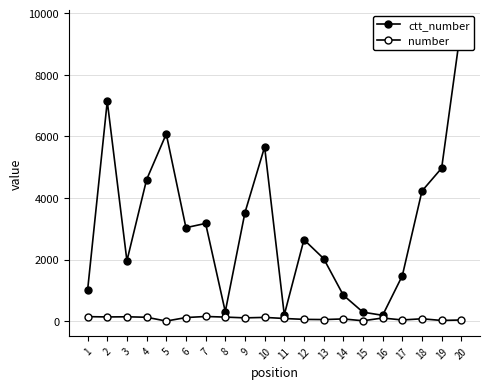

Which series changed the most between 3 and 14?

ctt_number